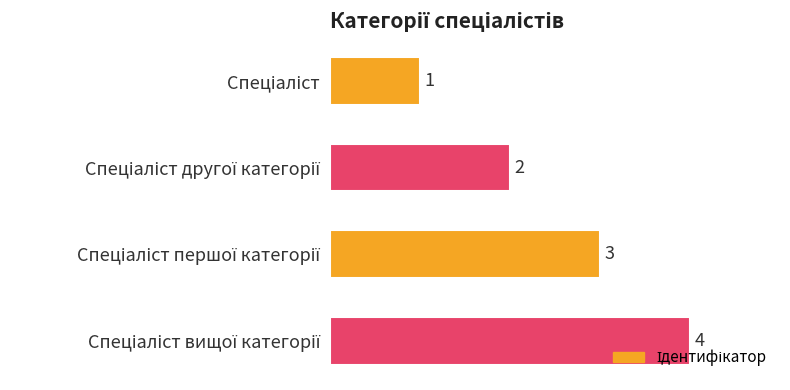

How many data points are less than 3?

2